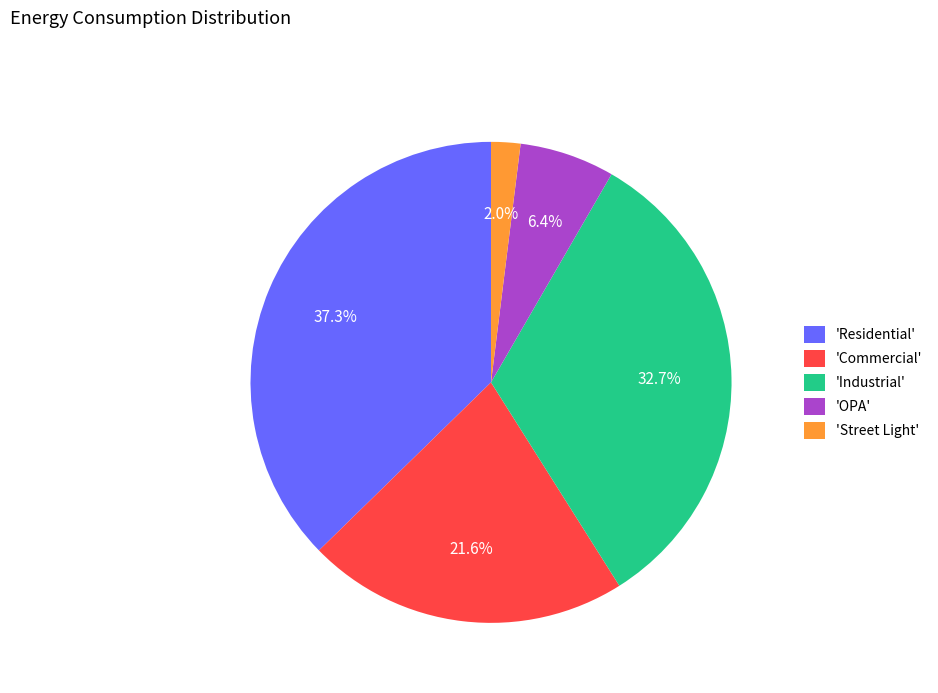

To the nearest percent, what is the average slice percentage?

20%